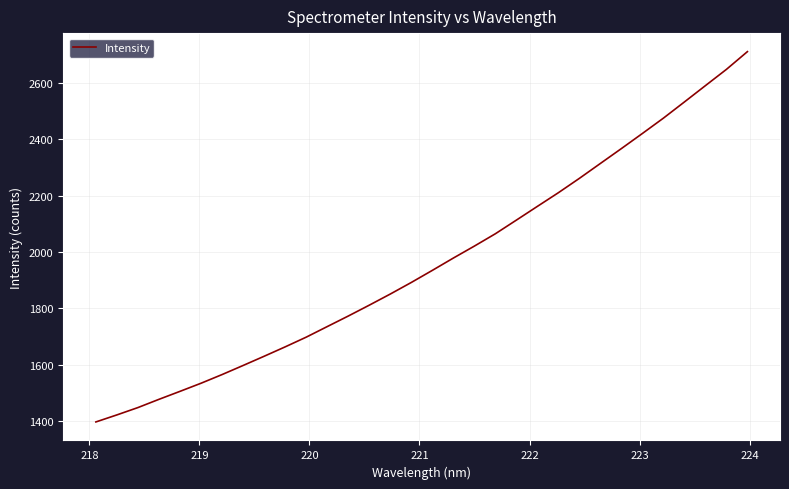

Does the chart display data point markers on the line(s)?

No